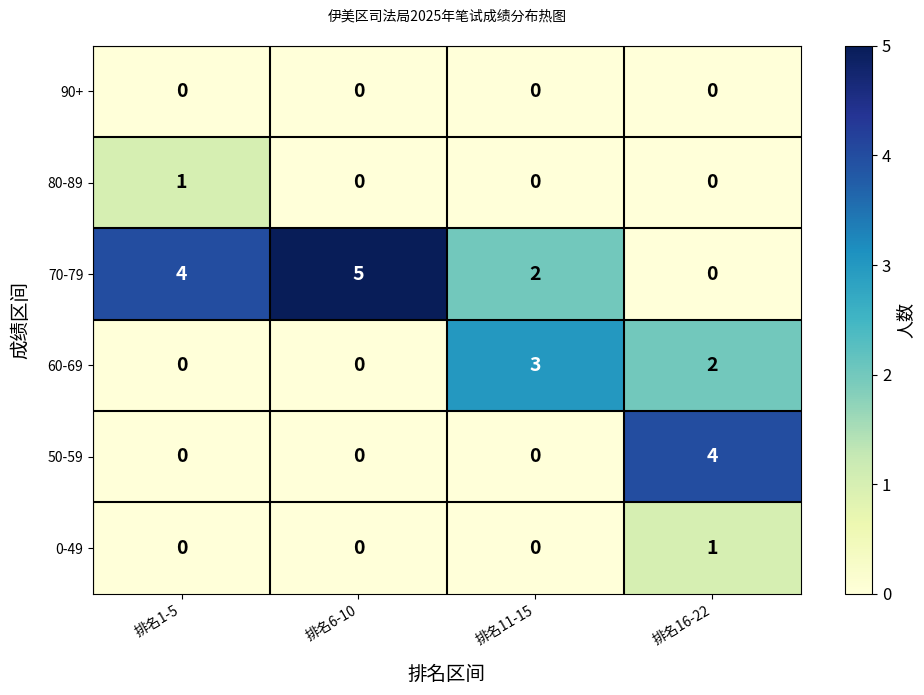

What is the average value of the 70-79 series?

3